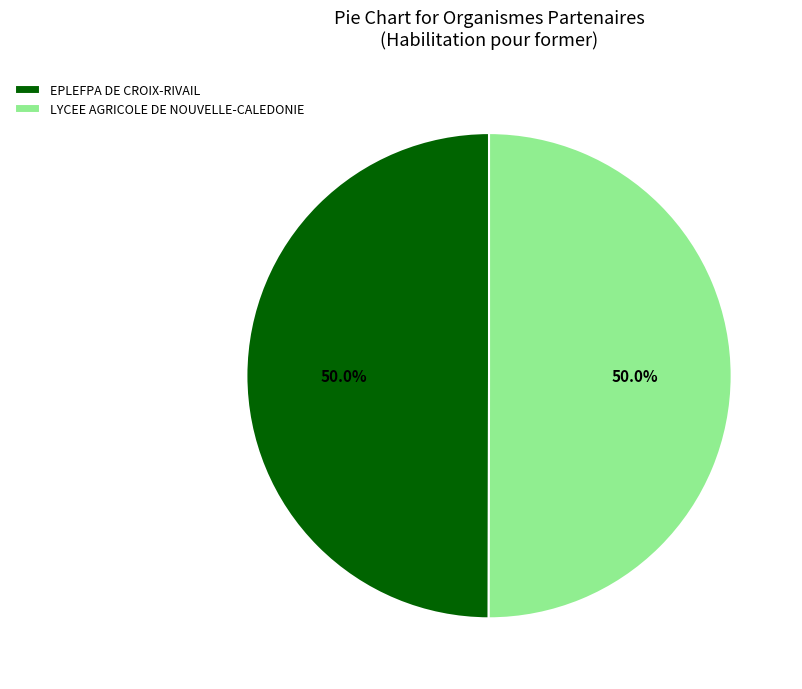

What is the total percentage of EPLEFPA DE CROIX-RIVAIL and LYCEE AGRICOLE DE NOUVELLE-CALEDONIE?

100.0%